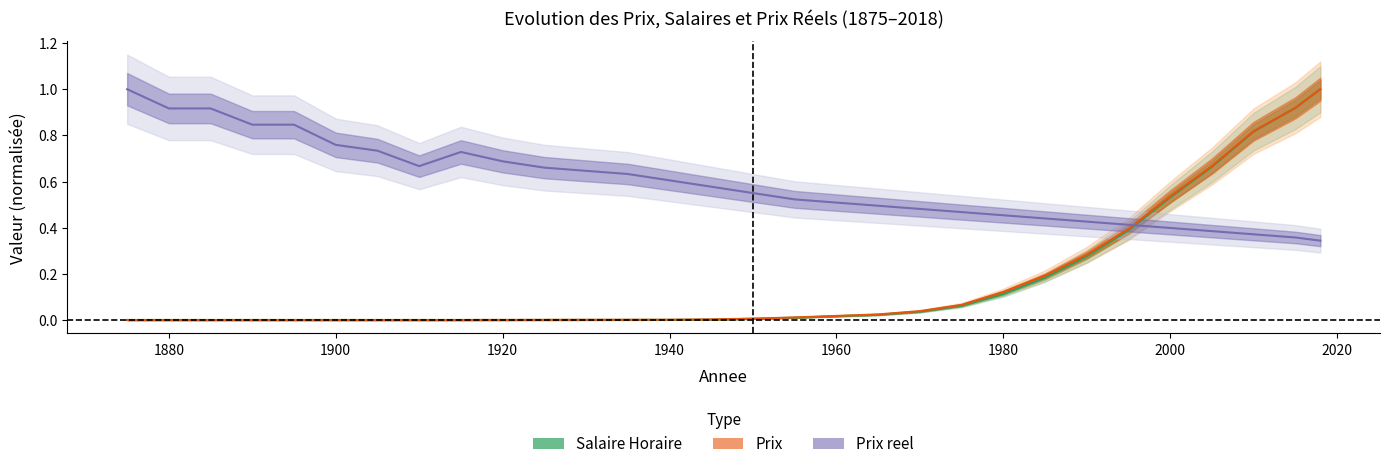

Rank the categories by Prix value from lowest to highest.

1875, 1880, 1885, 1890, 1895, 1900, 1905, 1910, 1915, 1920, 1925, 1930, 1935, 1940, 1945, 1950, 1955, 1960, 1965, 1970, 1975, 1980, 1985, 1990, 1995, 2000, 2005, 2010, 2015, 2018